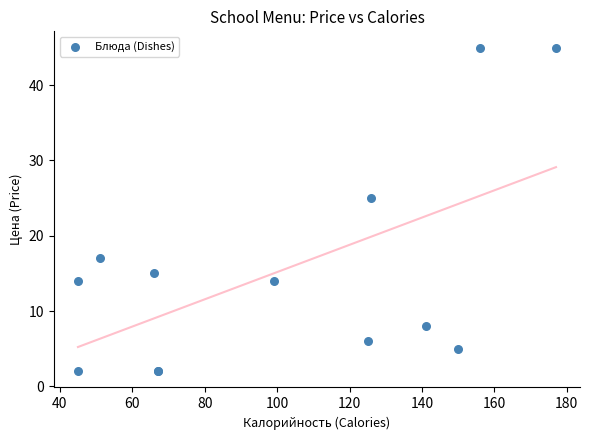

What Y value in the scatter plot is closest to 23?

25